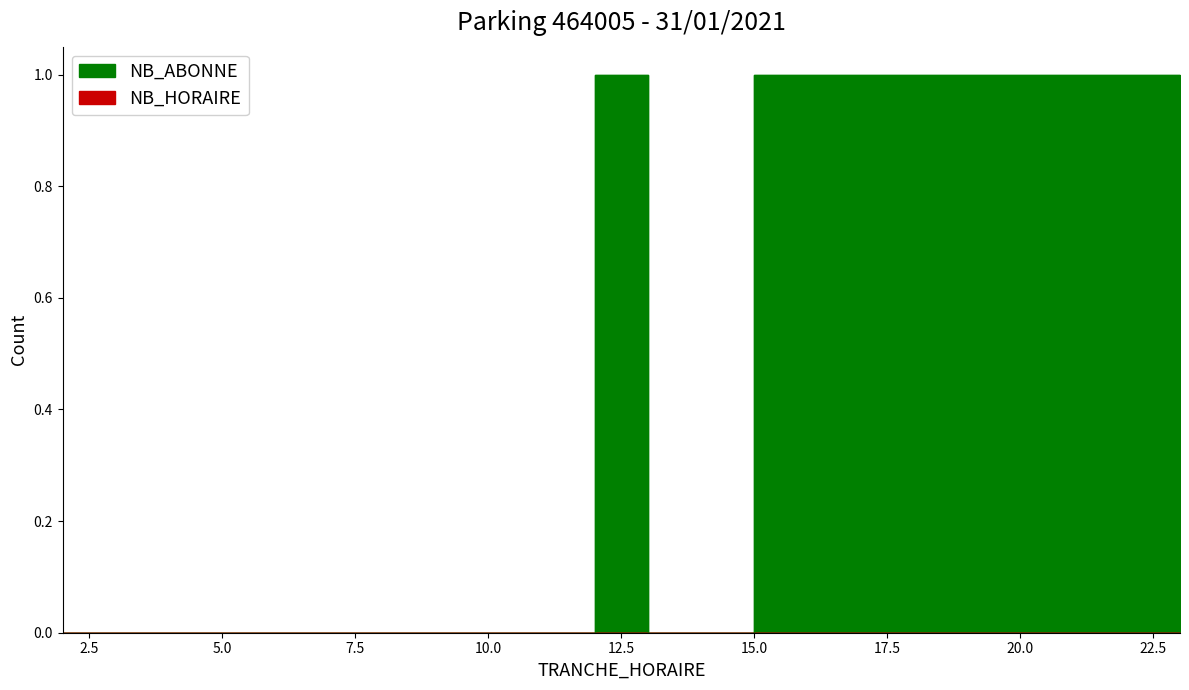

Reading left to right, transcribe all the data shown in this chart.

2=0	3=0	4=0	5=0	6=0	7=0	8=0	9=0	10=0	11=0	12=1	13=0	14=0	15=1	16=1	17=1	18=1	19=1	20=1	21=1	22=1	23=1